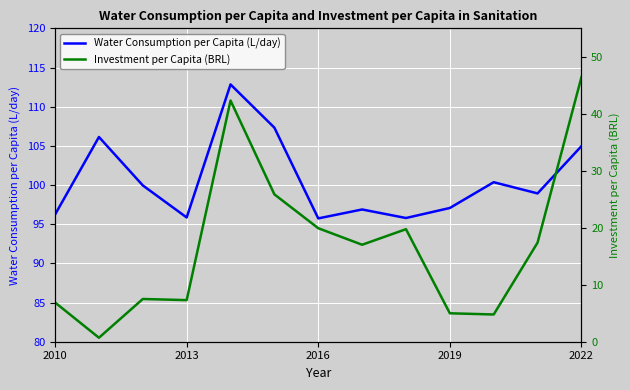

What are all the series names shown in the legend?

Water Consumption per Capita (L/day), Investment per Capita (BRL)